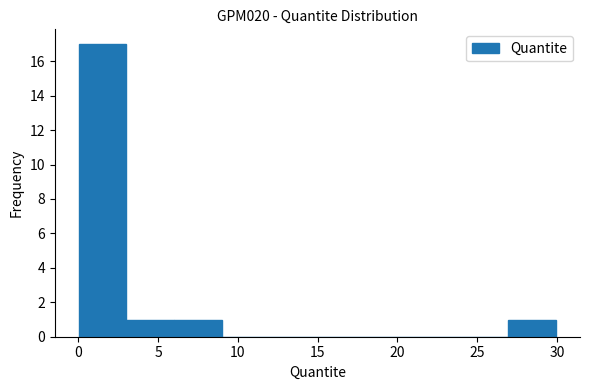

Which range on the x-axis has the tallest bar?

0 to 3